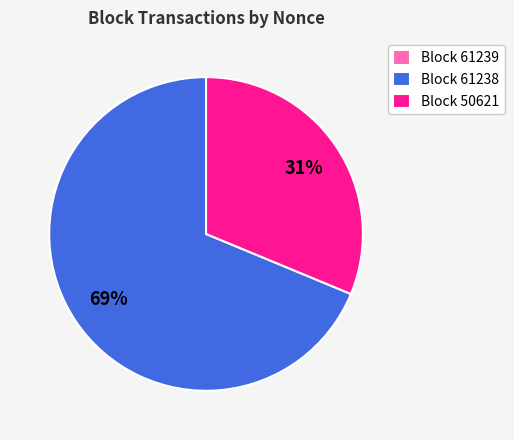

True or false: Block 50621 accounts for 31% of the total.

True